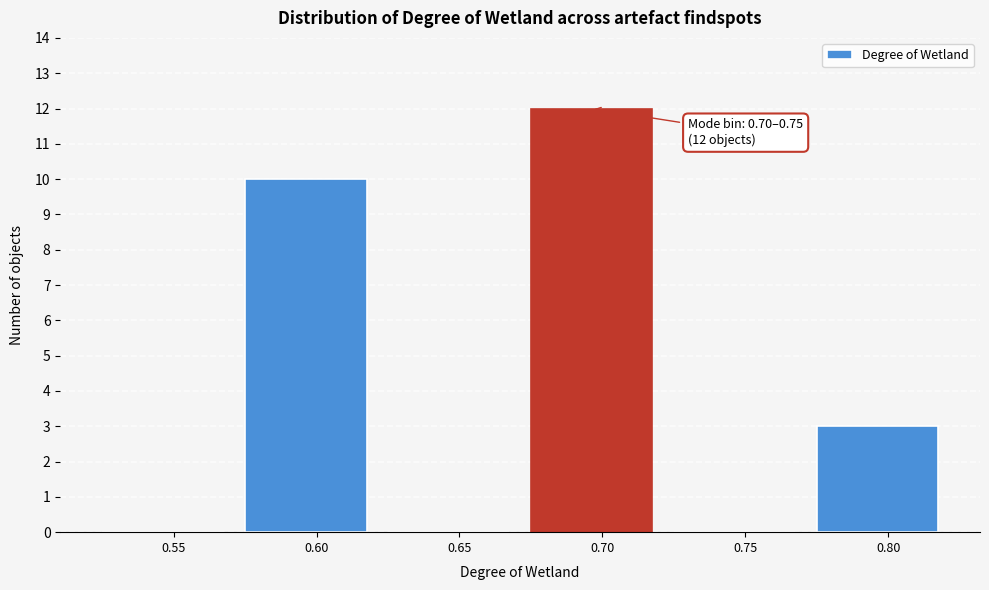

Reading right to left, list all the values displayed in this chart.

0.80=3	0.75=0	0.70=12	0.65=0	0.60=10	0.55=0